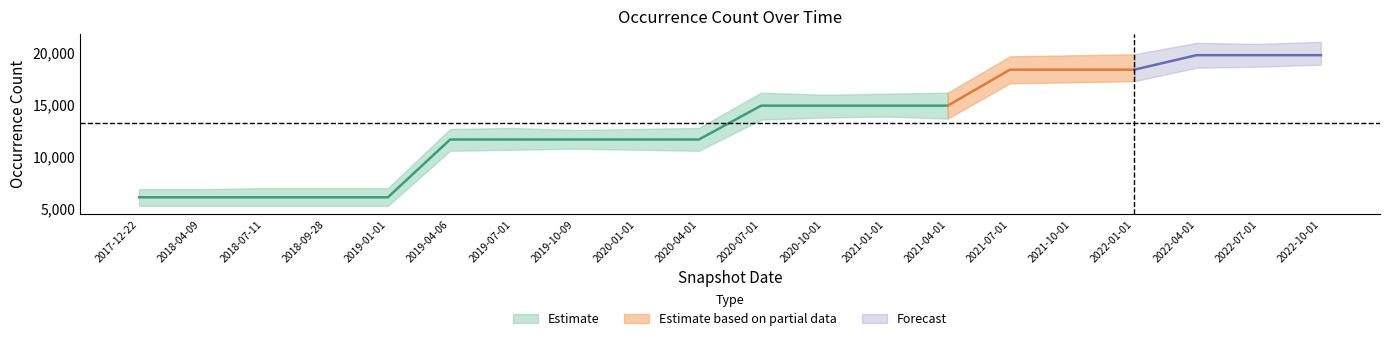

How many categories are shown in the chart?

20